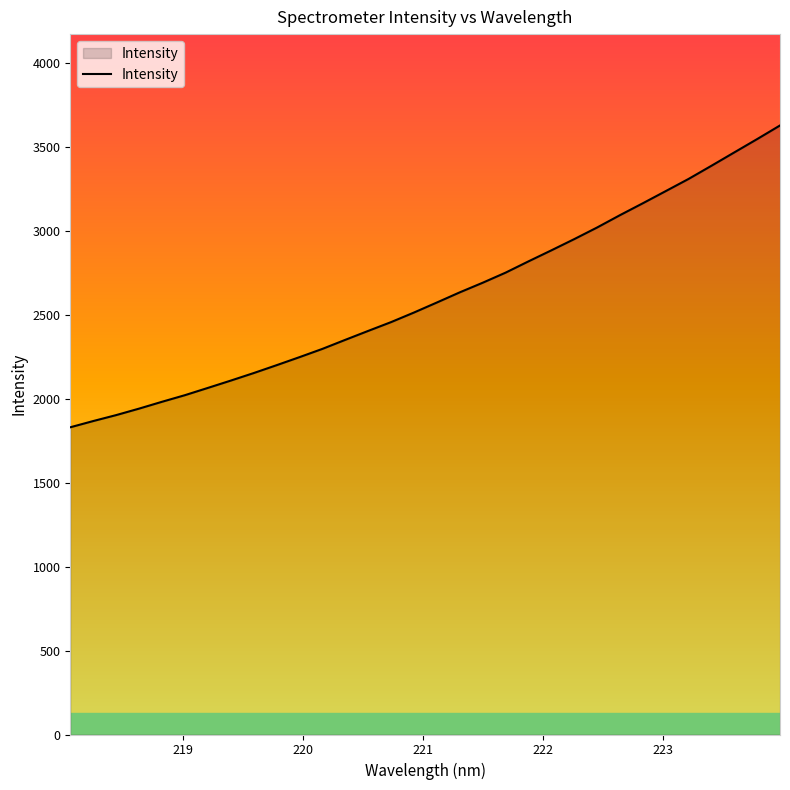

What is the smallest value displayed?

1830.0